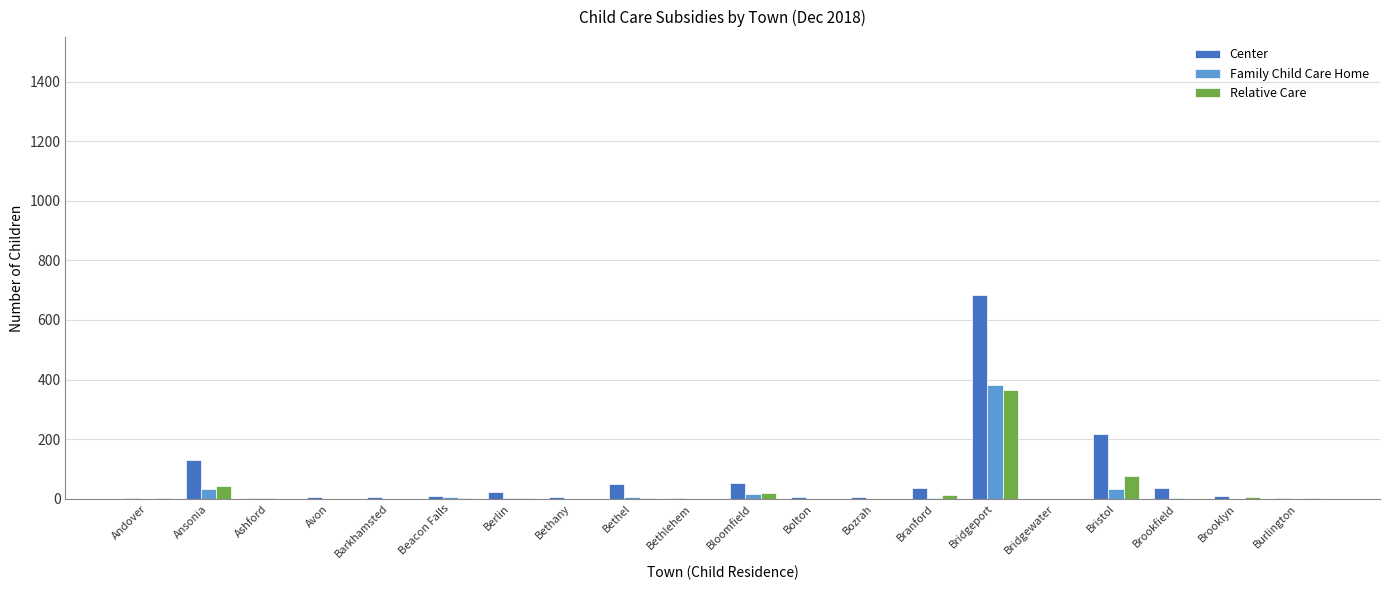

The Relative Care series shows 0 at Barkhamsted. True or false?

True